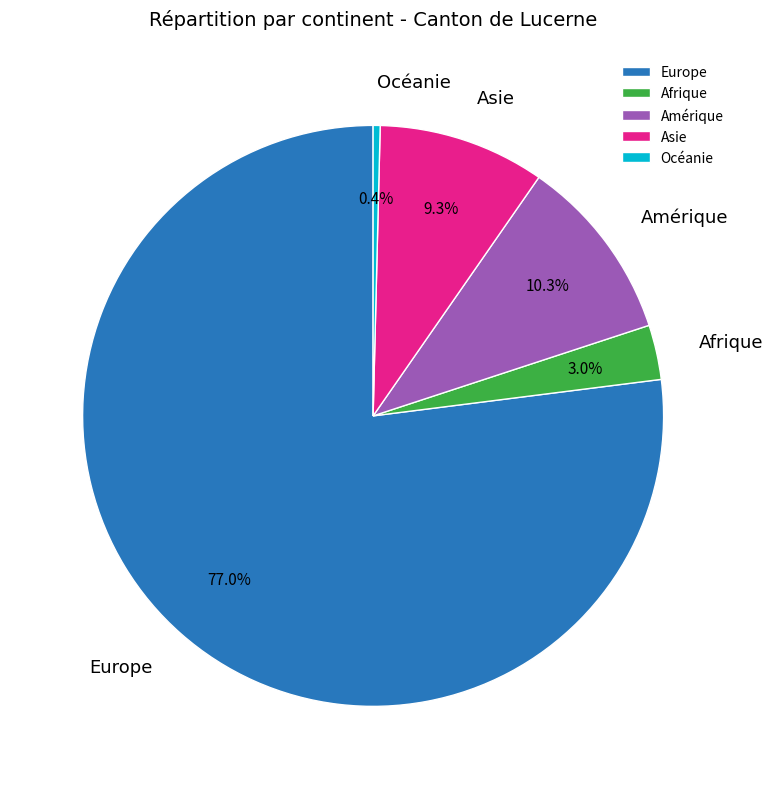

Which has a higher value, Asie or Océanie?

Asie